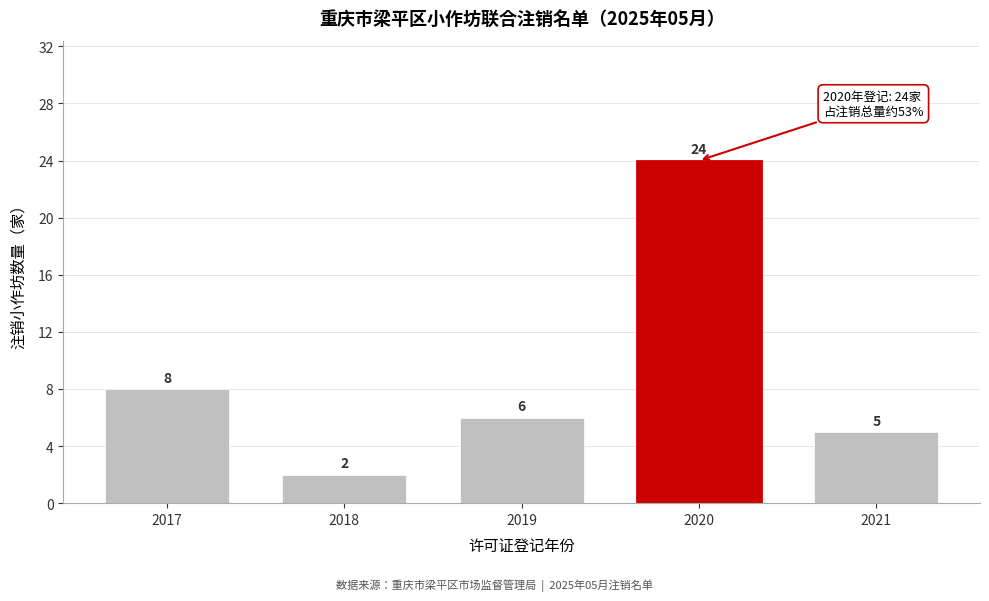

Reading left to right, what are all the values shown in this chart?

8	2	6	24	5